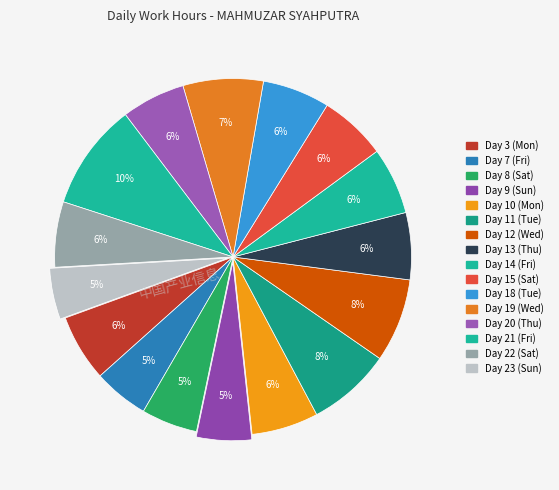

What is the ratio of the value at Day 21 (Fri) to the value at Day 20 (Thu)?

1.7